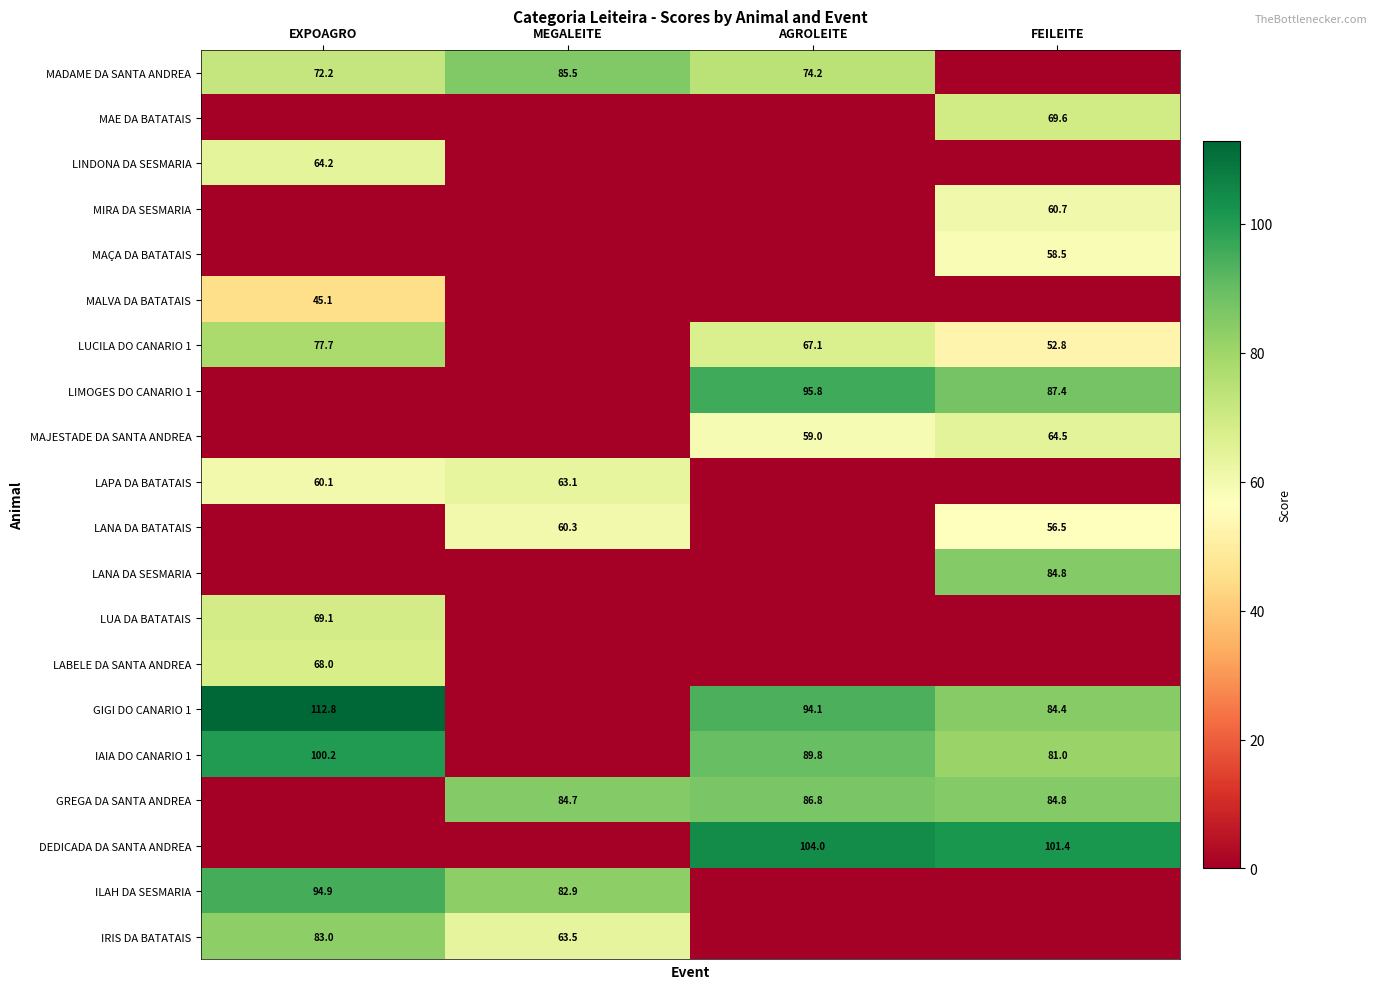

Is it true that LUA DA BATATAIS equals 94.4 at EXPOAGRO?

False